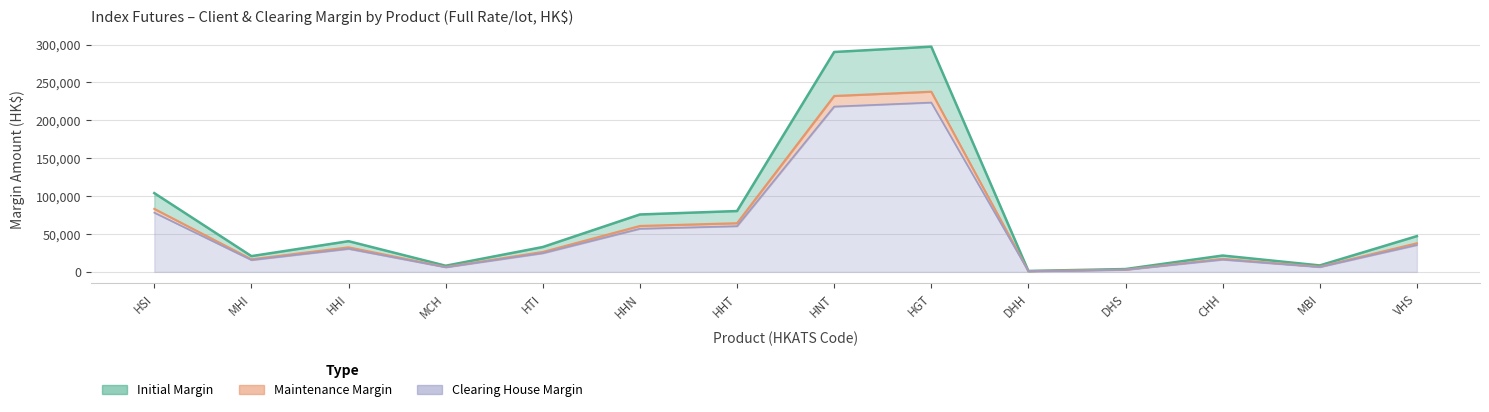

The initial series shows 297268 at HGT. True or false?

True